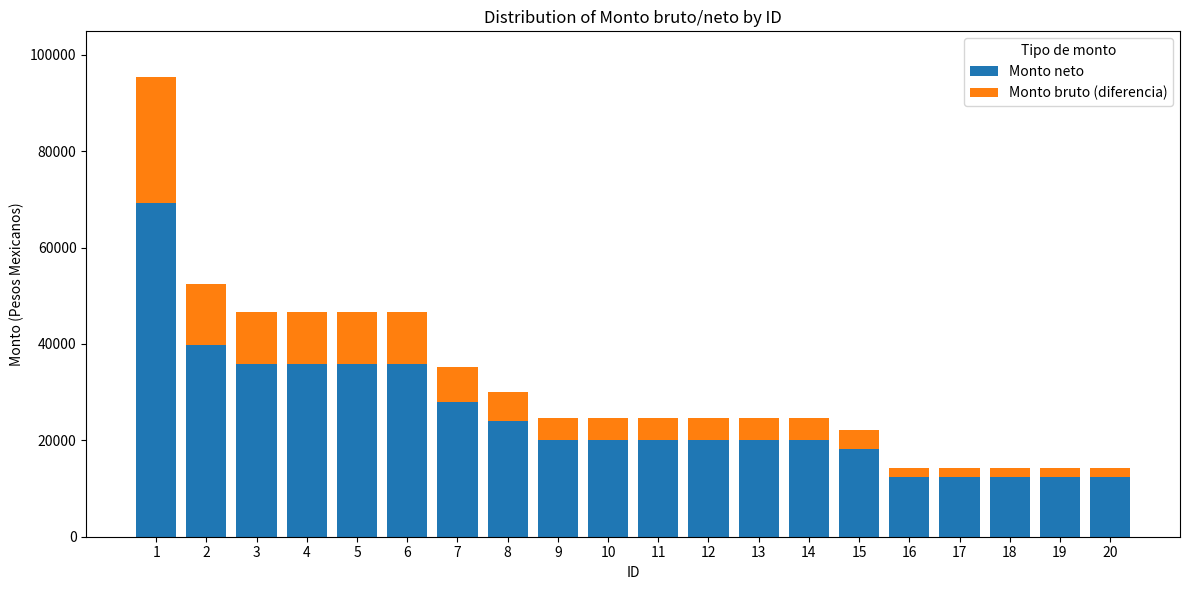

What is the difference between the maximum and minimum values in the Monto neto series?

56892.1